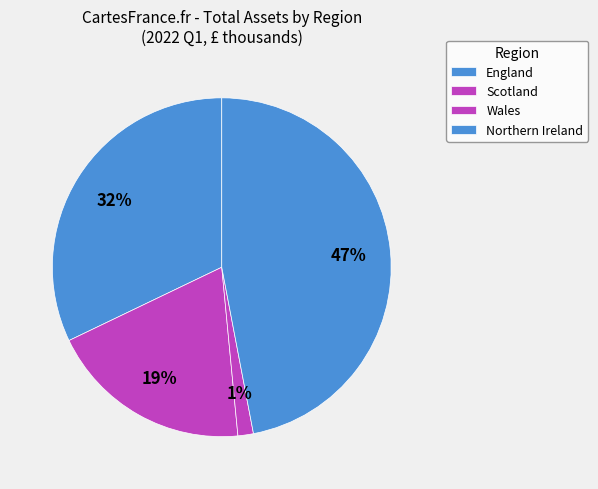

Which has a higher value, Northern Ireland or Wales?

Northern Ireland